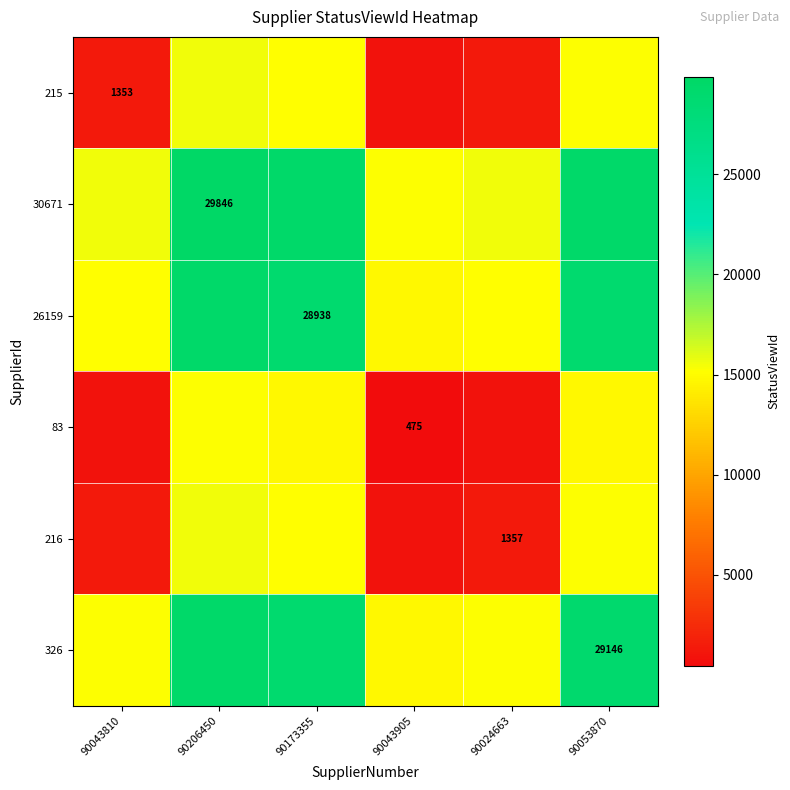

What is the total value across all series at 90173355?

132371.5